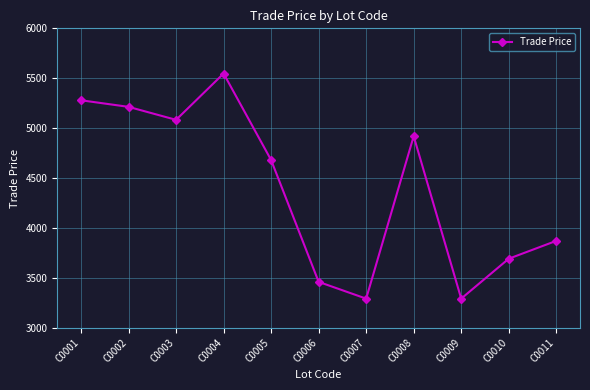

At which label does the data first exceed 4679?

C0001